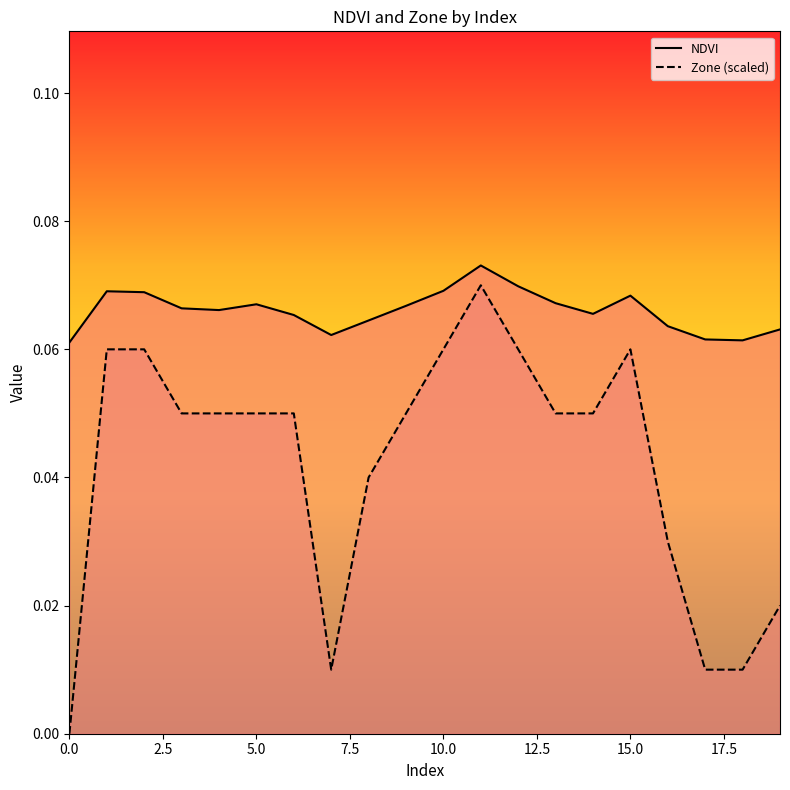

Where is the first local maximum for Zone (scaled)?

11